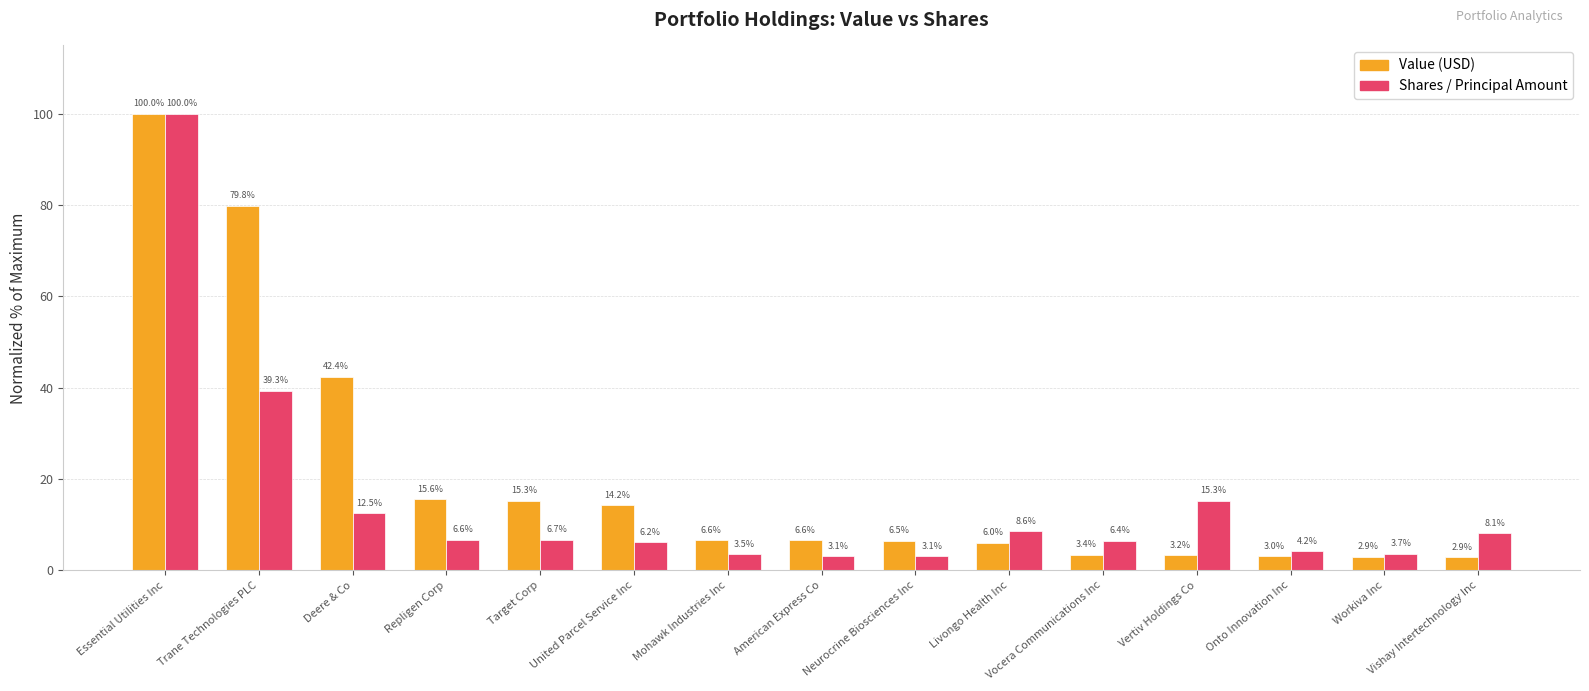

List the series in order of their overall mean, lowest first.

Shares / Principal Amount, Value (USD)